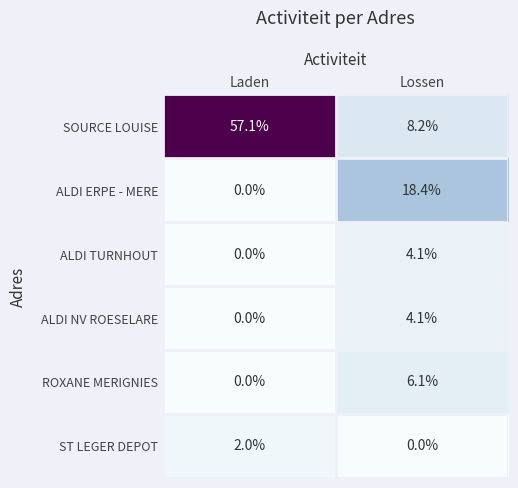

What is the approximate value of ALDI ERPE - MERE at Lossen?

18.4